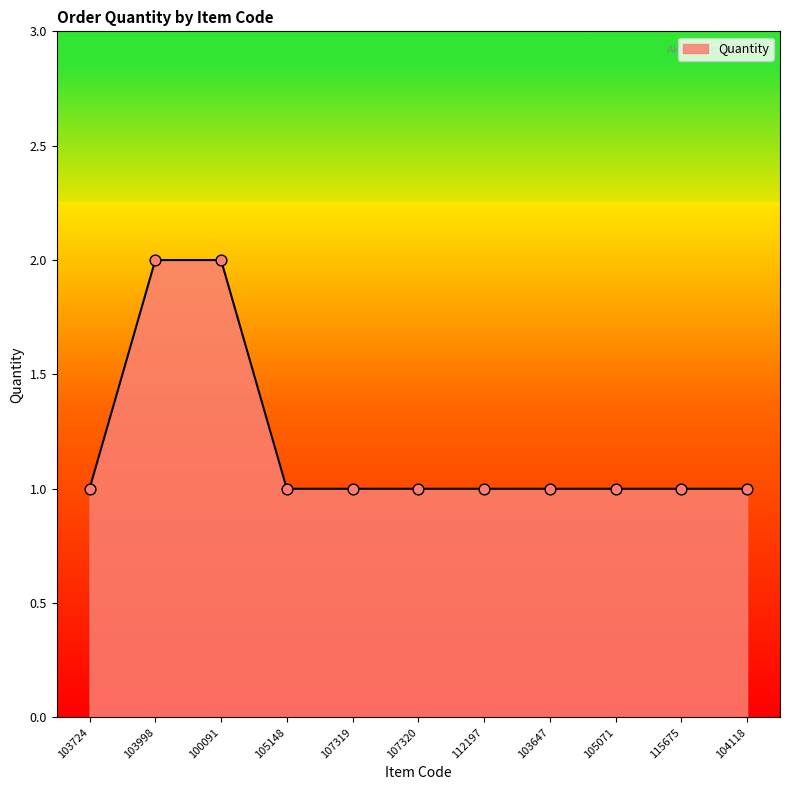

Approximately how many times larger is the value at 112197 compared to 107319?

1.0